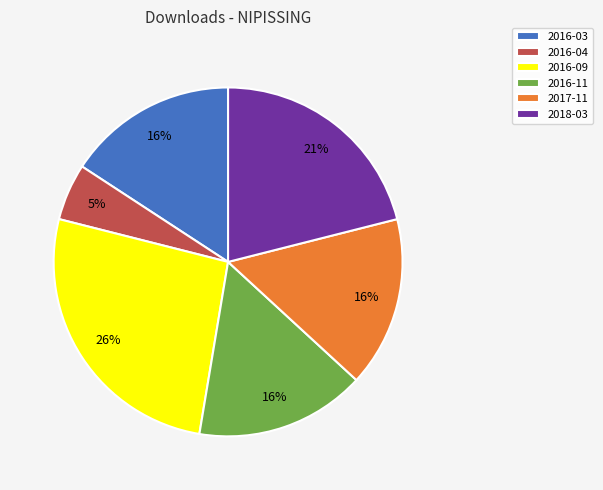

Combined, do 2016-04 and 2016-03 account for over 50%?

No